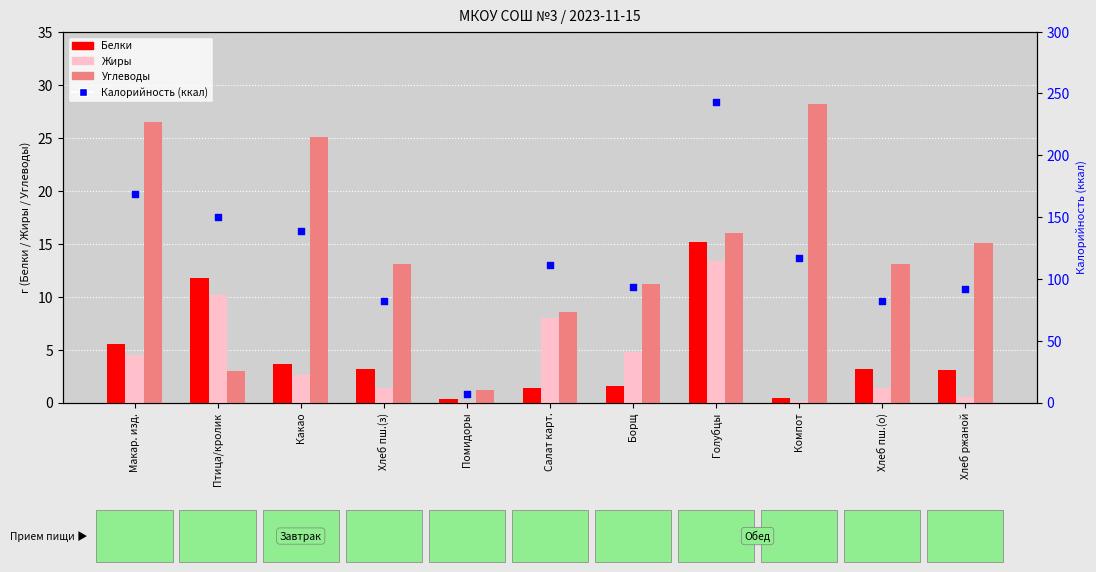

Which series has the largest Y range (max minus min)?

Калорийность